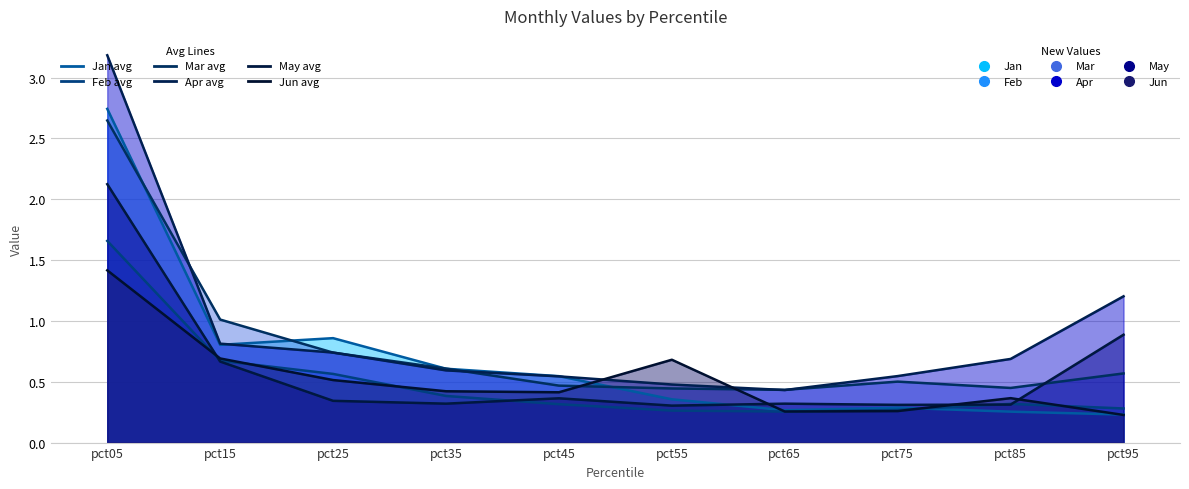

Reading right to left, list all the values displayed in this chart.

Jan line: 0.2	0.3	0.3	0.3	0.4	0.5	0.6	0.9	0.8	2.7
Feb line: 0.3	0.3	0.3	0.3	0.3	0.3	0.4	0.6	0.7	1.7
Mar line: 0.6	0.4	0.5	0.4	0.4	0.5	0.6	0.7	1.0	2.6
Apr line: 1.2	0.7	0.5	0.4	0.5	0.5	0.6	0.7	0.8	3.2
May line: 0.9	0.3	0.3	0.3	0.3	0.4	0.3	0.3	0.7	2.1
Jun line: 0.2	0.4	0.3	0.3	0.7	0.4	0.4	0.5	0.7	1.4